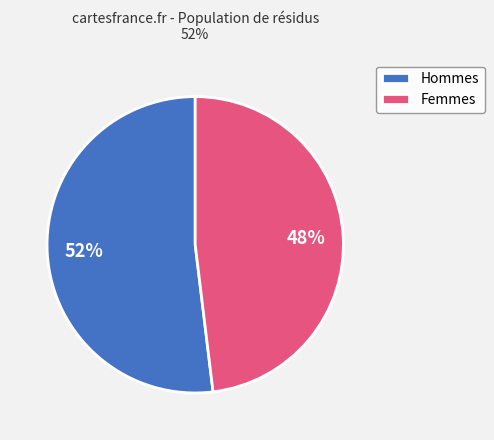

Between Hommes and Femmes, which is larger?

Hommes